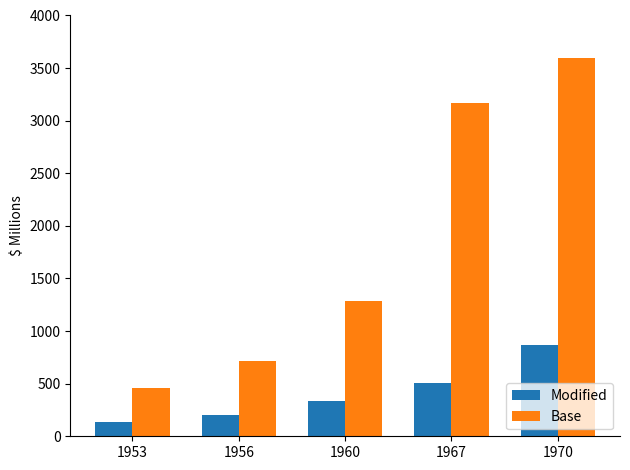

What is the difference between the maximum and second lowest values in the Base series?

2876